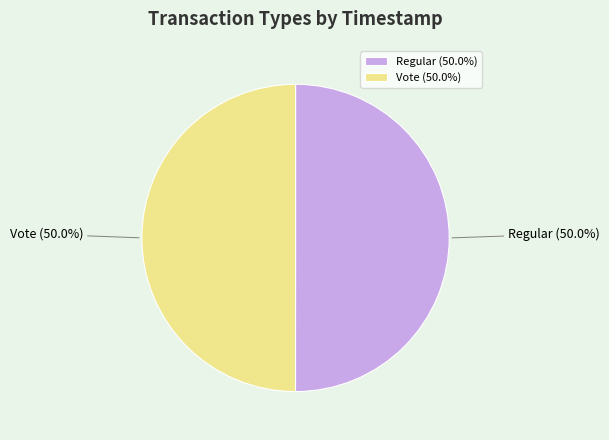

How many segments does this pie chart have?

2